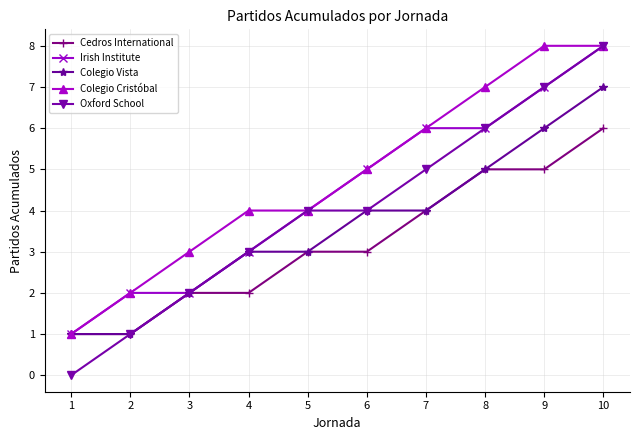

What is the total value across all series at 10?

37